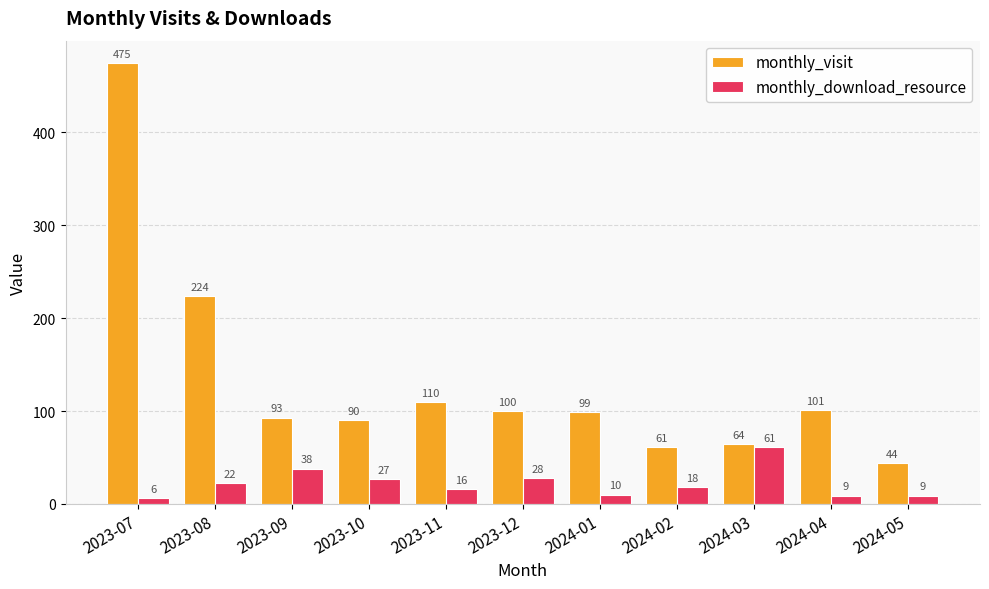

True or false: monthly_visit has a value of 93 at 2023-09.

True